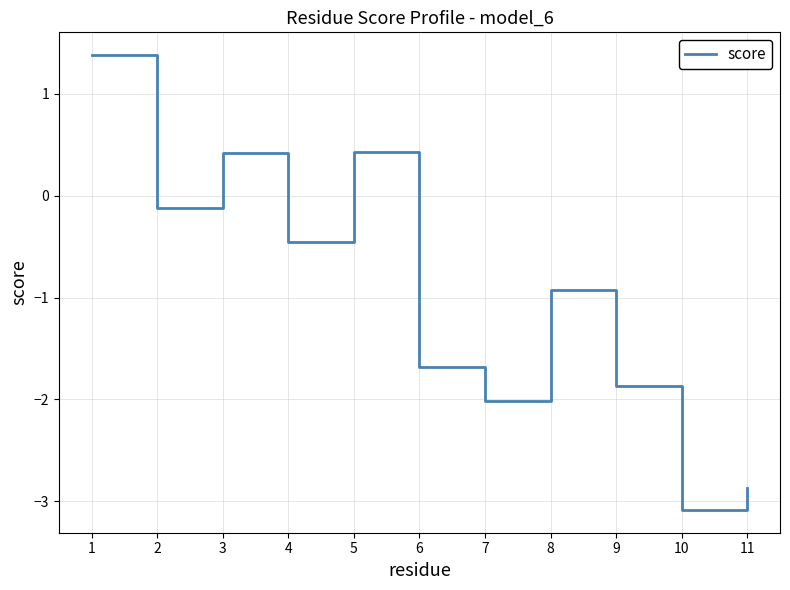

What value does the data have at 2?

-0.1